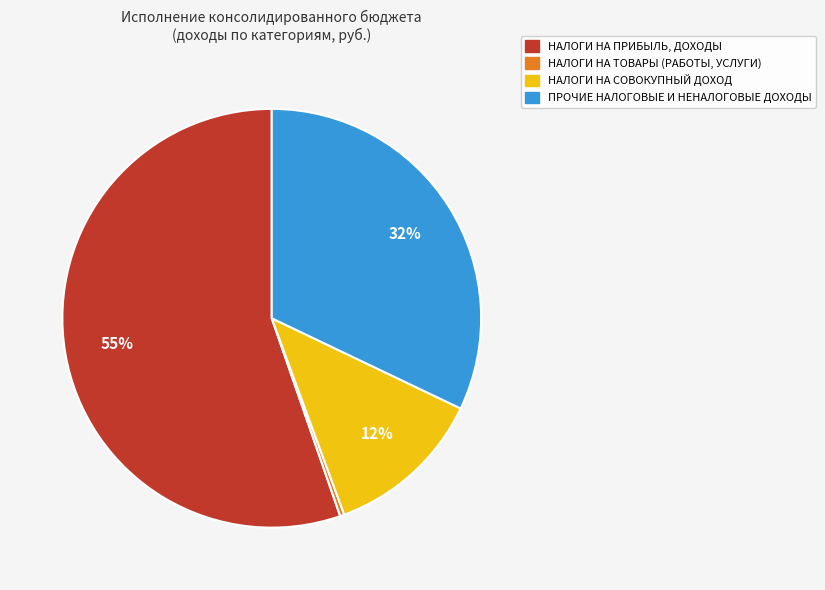

Does ПРОЧИЕ НАЛОГОВЫЕ И НЕНАЛОГОВЫЕ ДОХОДЫ represent more than half of the total?

No